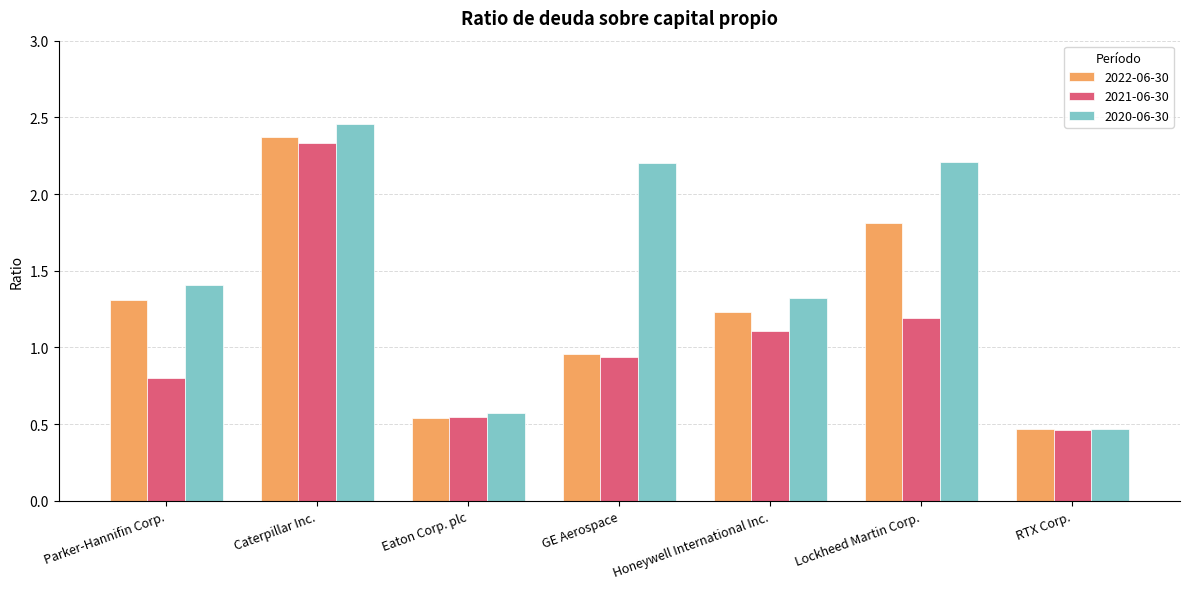

Count the number of categories in the chart.

7